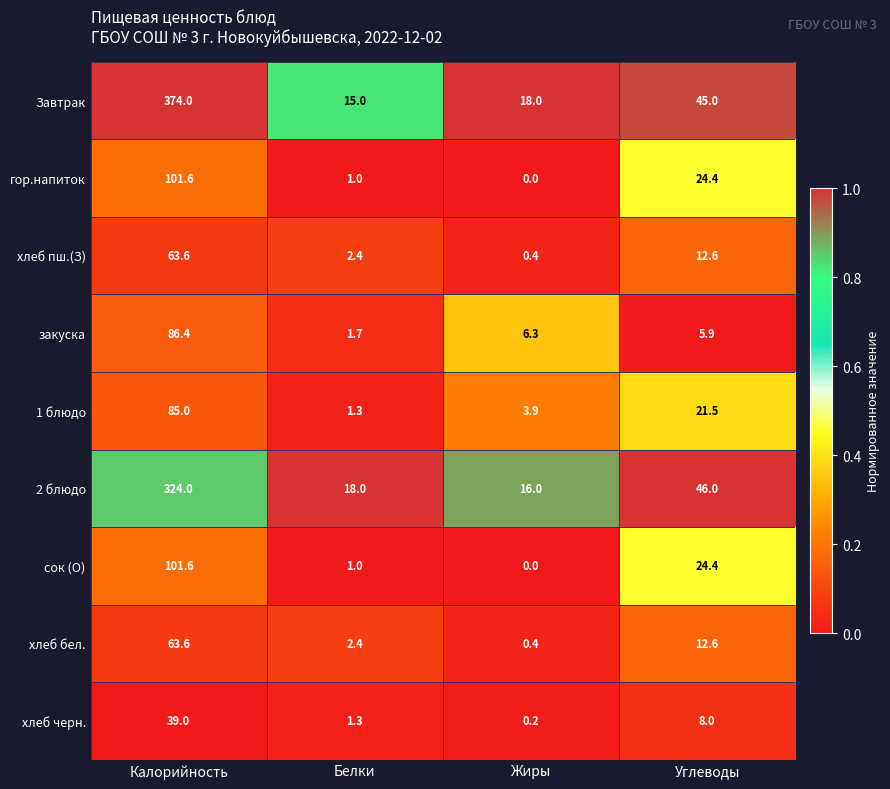

Between Белки and Углеводы, which series saw the biggest shift?

Завтрак